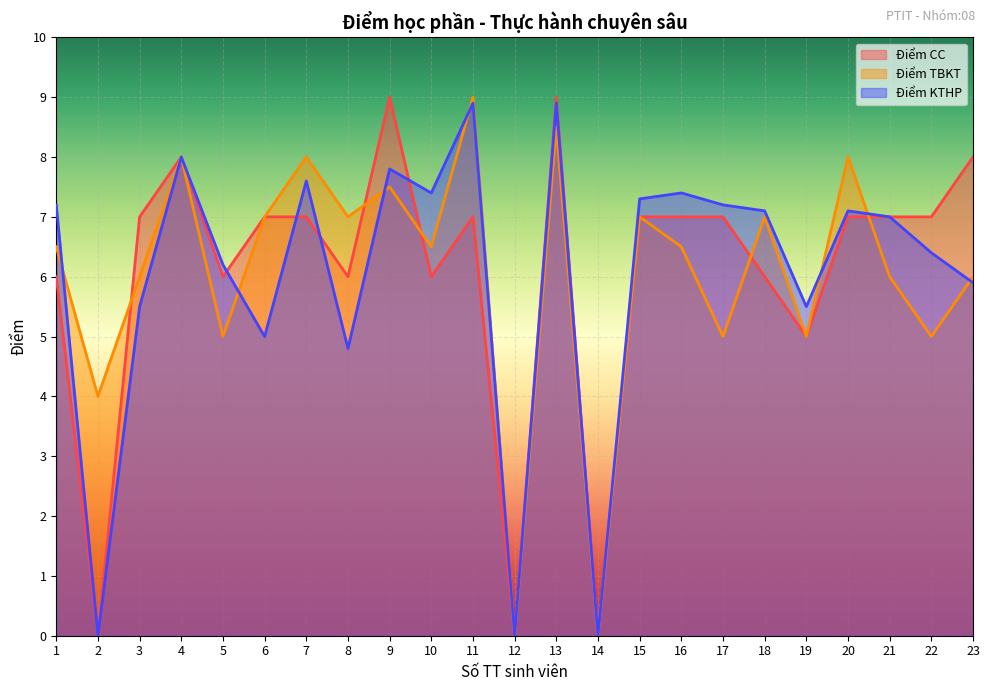

True or false: Điểm CC has a value of 7.0 at 11.

True